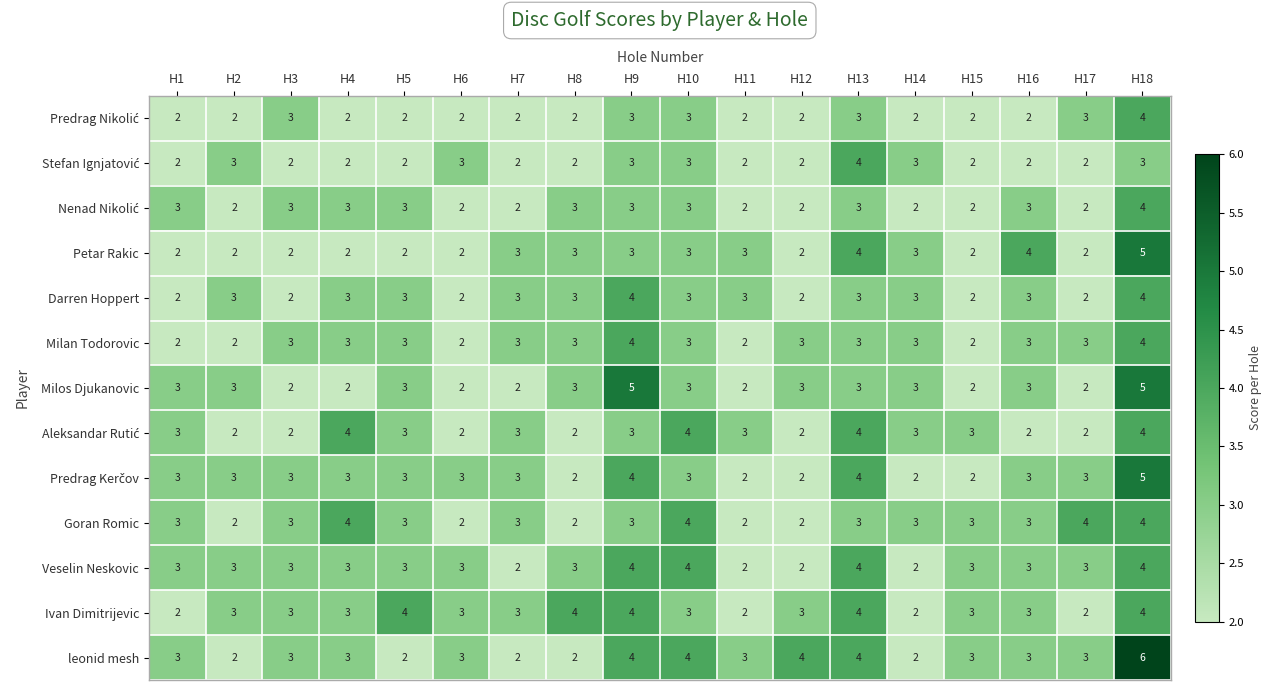

What is the total value across all series at H2?

32